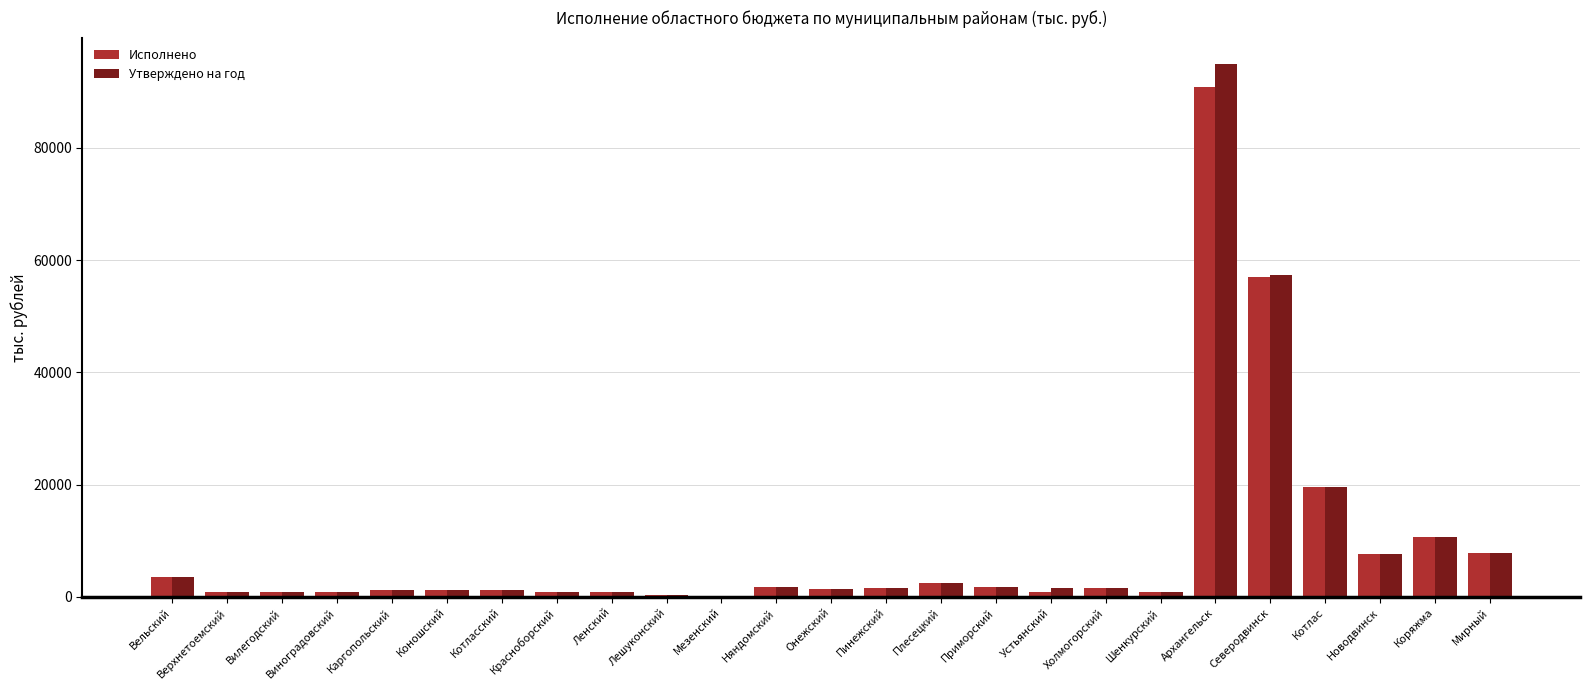

What is the sum of all Исполнено values?

218168.1